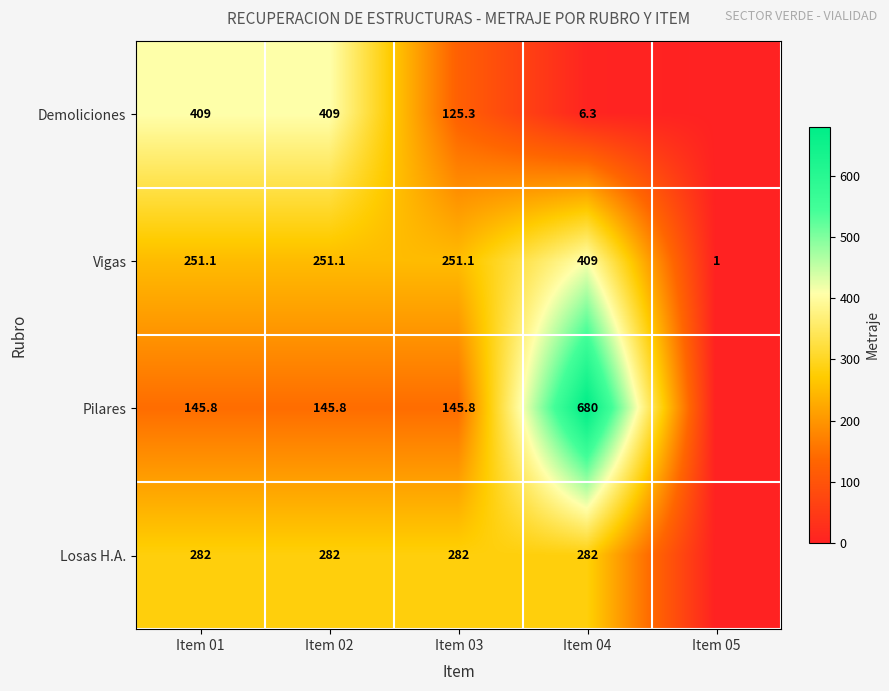

Rank the series at Item 01 from lowest to highest value.

Pilares, Vigas, Losas H.A., Demoliciones